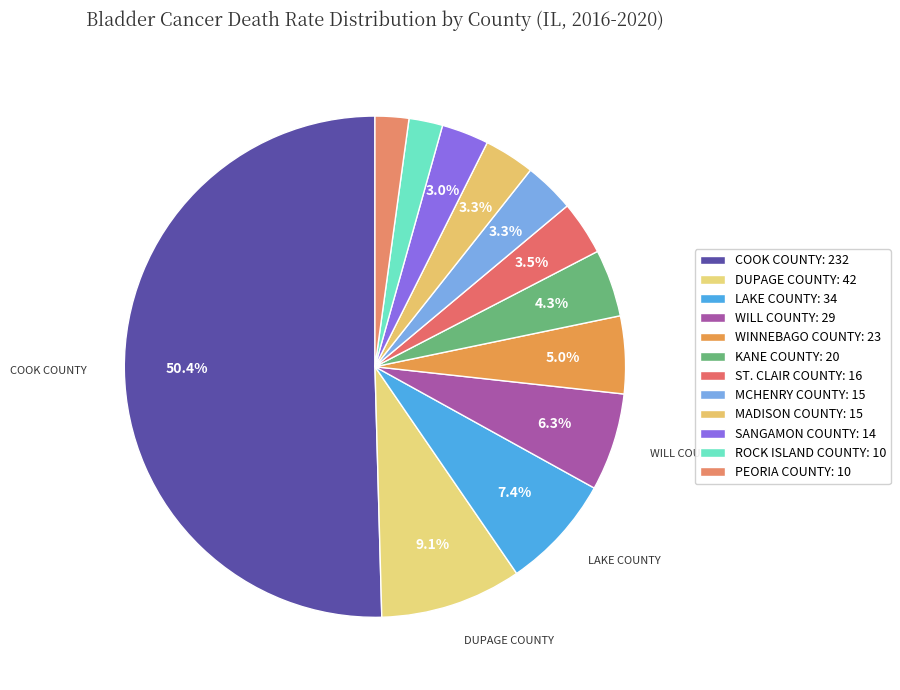

How many segments does this pie chart have?

12